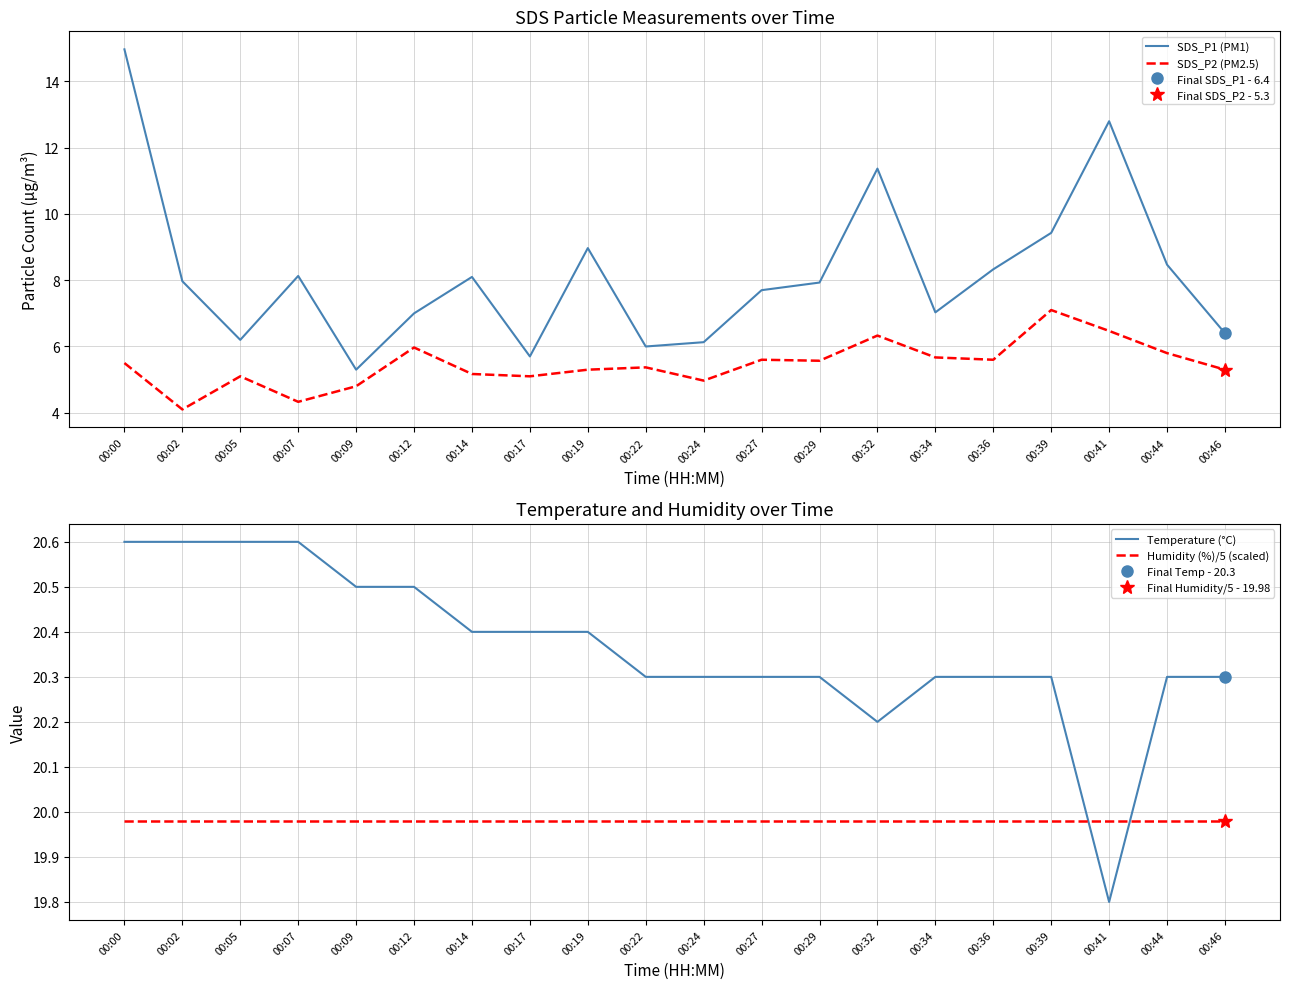

Reading left to right, extract all data points from this chart.

SDS_P1 (PM1): 15.0	8.0	6.2	8.1	5.3	7.0	8.1	5.7	9.0	6.0	6.1	7.7	7.9	11.4	7.0	8.3	9.4	12.8	8.5	6.4
SDS_P2 (PM2.5): 5.5	4.1	5.1	4.3	4.8	6.0	5.2	5.1	5.3	5.4	5.0	5.6	5.6	6.3	5.7	5.6	7.1	6.5	5.8	5.3
Temperature (°C): 20.6	20.6	20.6	20.6	20.5	20.5	20.4	20.4	20.4	20.3	20.3	20.3	20.3	20.2	20.3	20.3	20.3	19.8	20.3	20.3
Humidity (%)/5 (scaled): 20.0	20.0	20.0	20.0	20.0	20.0	20.0	20.0	20.0	20.0	20.0	20.0	20.0	20.0	20.0	20.0	20.0	20.0	20.0	20.0